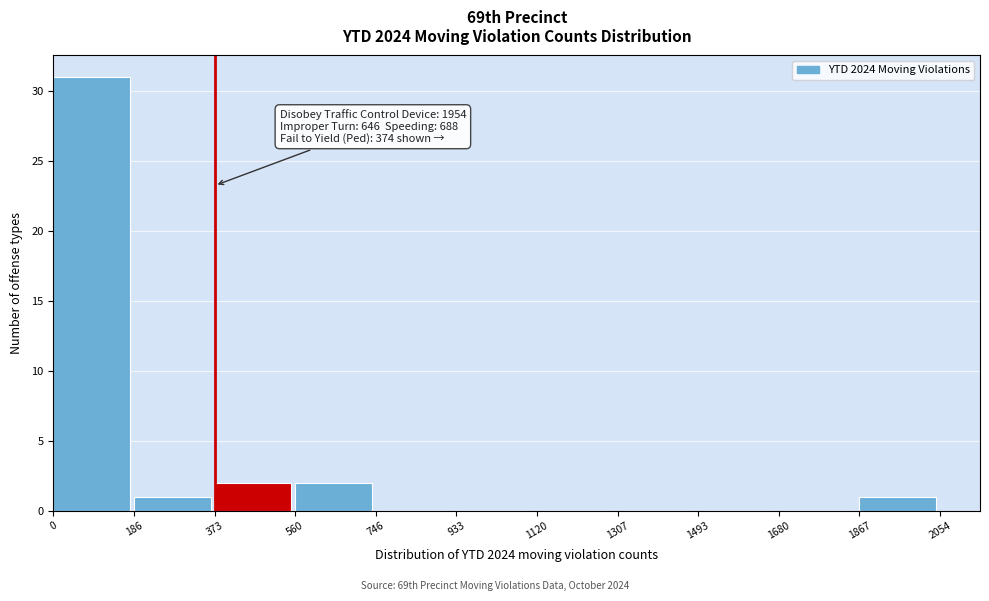

Which range on the x-axis has the tallest bar?

0 to 186